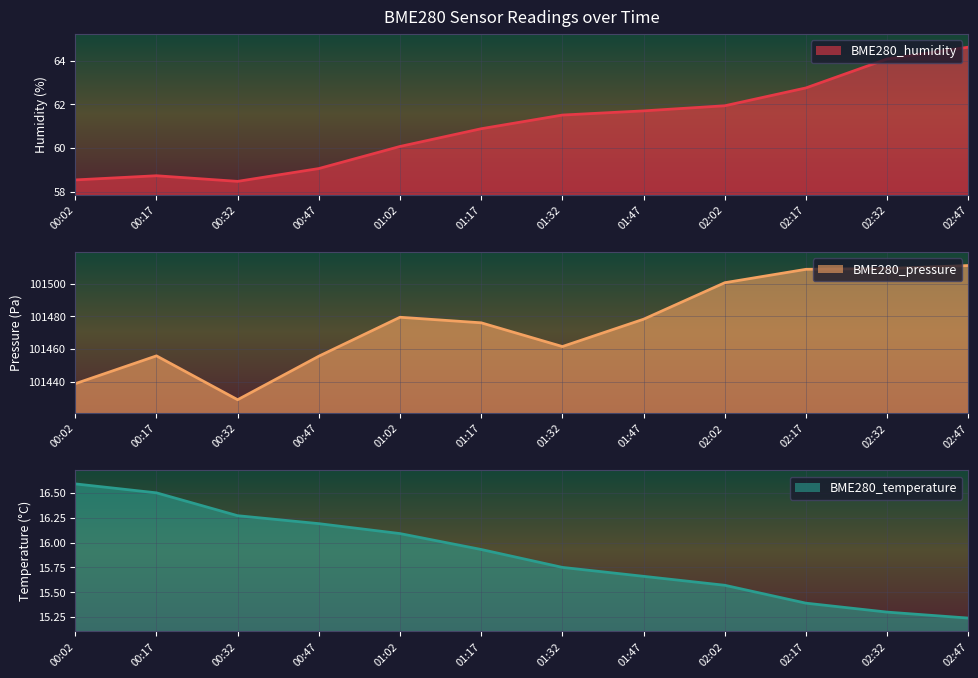

What is the difference between the second highest and second lowest values in the BME280_humidity series?

5.5